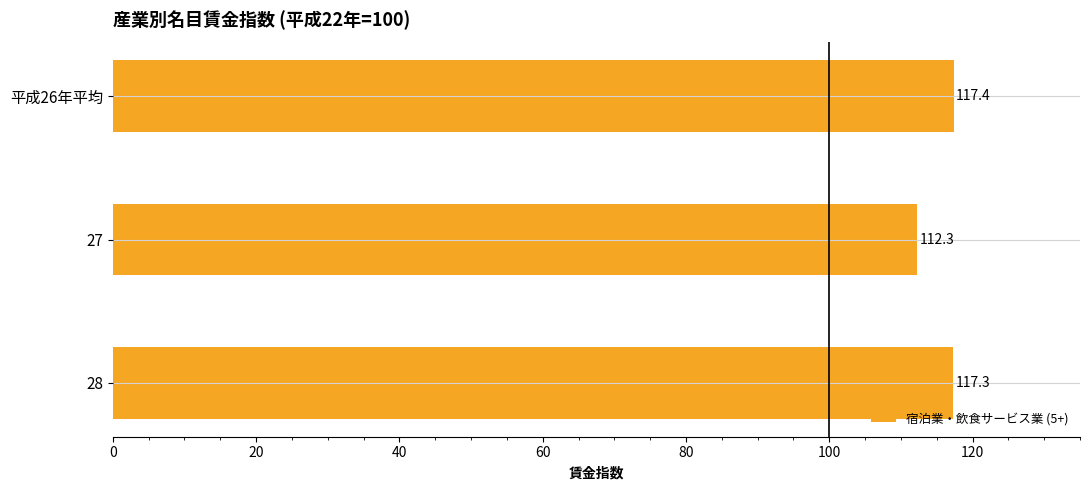

Rank the categories by value from highest to lowest.

平成26年平均, 28, 27